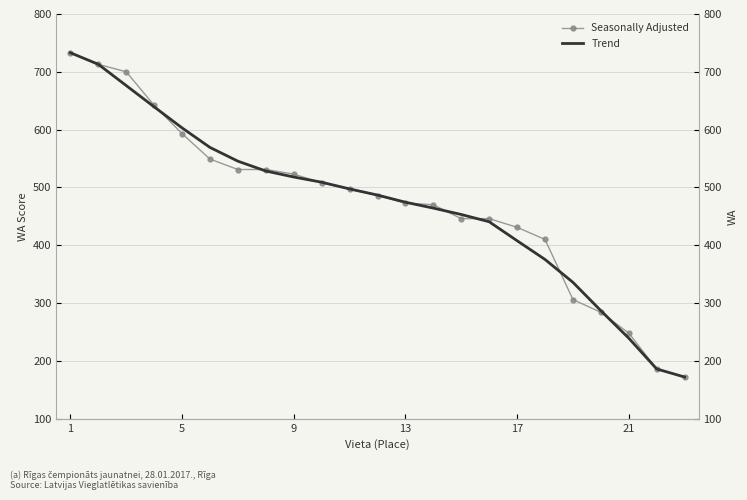

How many times do Seasonally Adjusted and Trend cross each other?

8